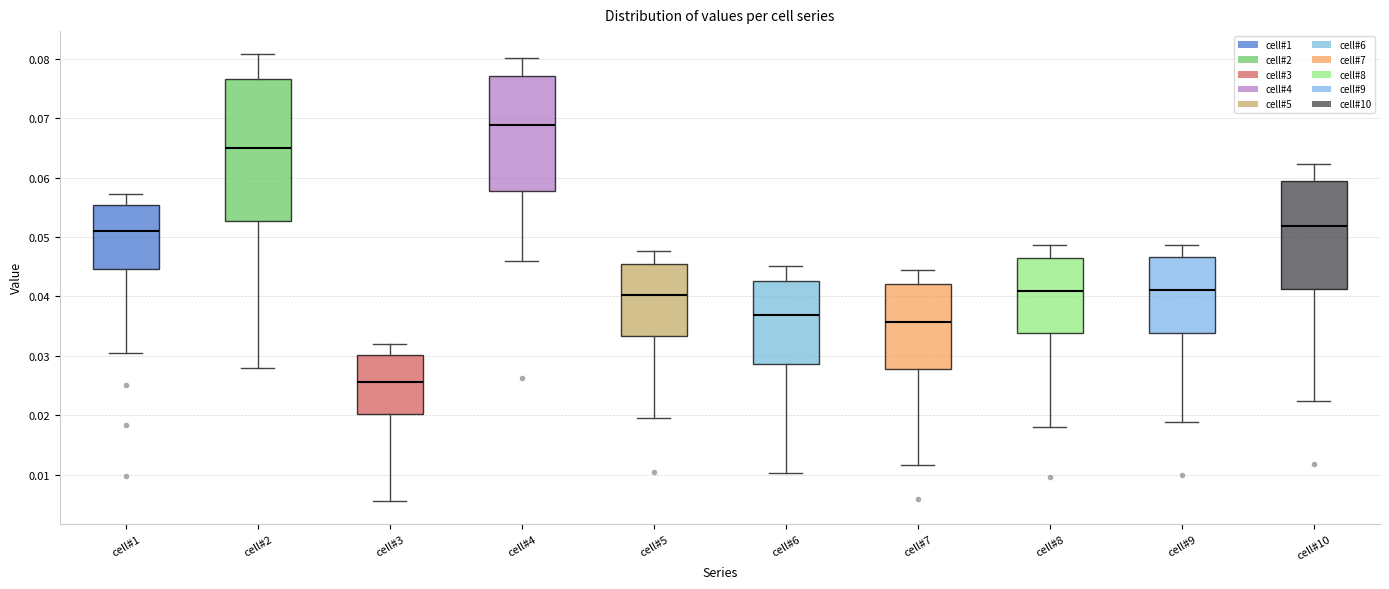

Reading left to right, transcribe this box plot: for each box, give where its median line is, the range the box spans, and where its two whiskers end, as read against the y-axis. The values are not printed on the chart, so give them approximately, as read against the axis.

cell#1: median 0.051, box 0.045 to 0.055, whiskers 0.031 to 0.057
cell#2: median 0.065, box 0.053 to 0.077, whiskers 0.028 to 0.081
cell#3: median 0.026, box 0.020 to 0.030, whiskers 0.006 to 0.032
cell#4: median 0.069, box 0.058 to 0.077, whiskers 0.046 to 0.080
cell#5: median 0.040, box 0.033 to 0.046, whiskers 0.020 to 0.048
cell#6: median 0.037, box 0.029 to 0.043, whiskers 0.010 to 0.045
cell#7: median 0.036, box 0.028 to 0.042, whiskers 0.012 to 0.044
cell#8: median 0.041, box 0.034 to 0.047, whiskers 0.018 to 0.049
cell#9: median 0.041, box 0.034 to 0.047, whiskers 0.019 to 0.049
cell#10: median 0.052, box 0.041 to 0.059, whiskers 0.022 to 0.062